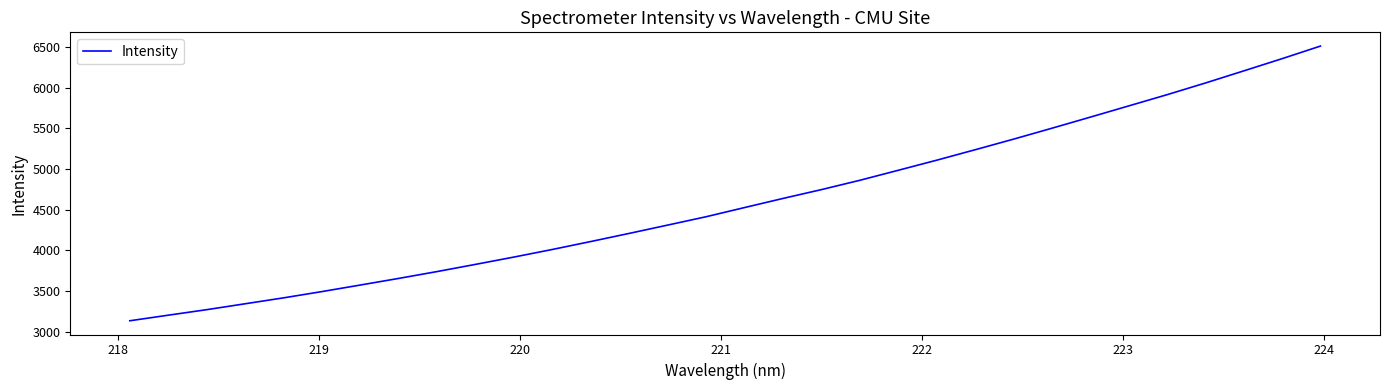

Reading right to left, what are all the values shown in this chart?

6512.3	6357.5	6207.1	6058.1	5914.2	5776.3	5638.3	5502.0	5367.7	5237.5	5109.2	4985.3	4862.2	4747.7	4639.2	4527.3	4414.4	4311.8	4209.7	4109.8	4012.0	3918.7	3828.7	3740.3	3655.9	3574.4	3493.7	3416.5	3343.7	3271.1	3203.2	3134.6